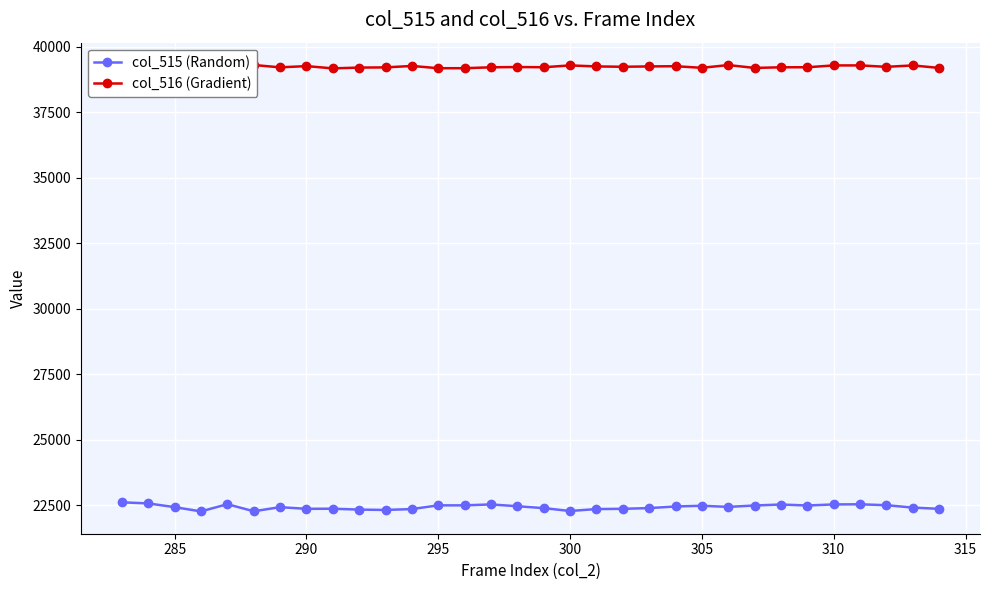

What is the lowest value of the col_515 (Random) series?

22268